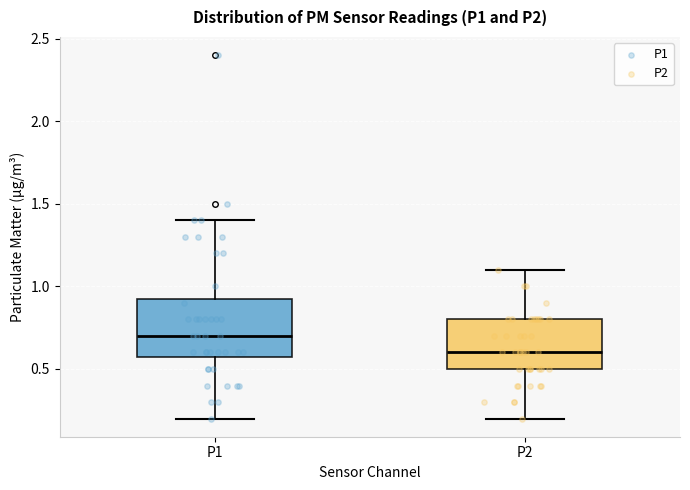

Which box is the tallest, from its lower edge to its upper edge?

P1